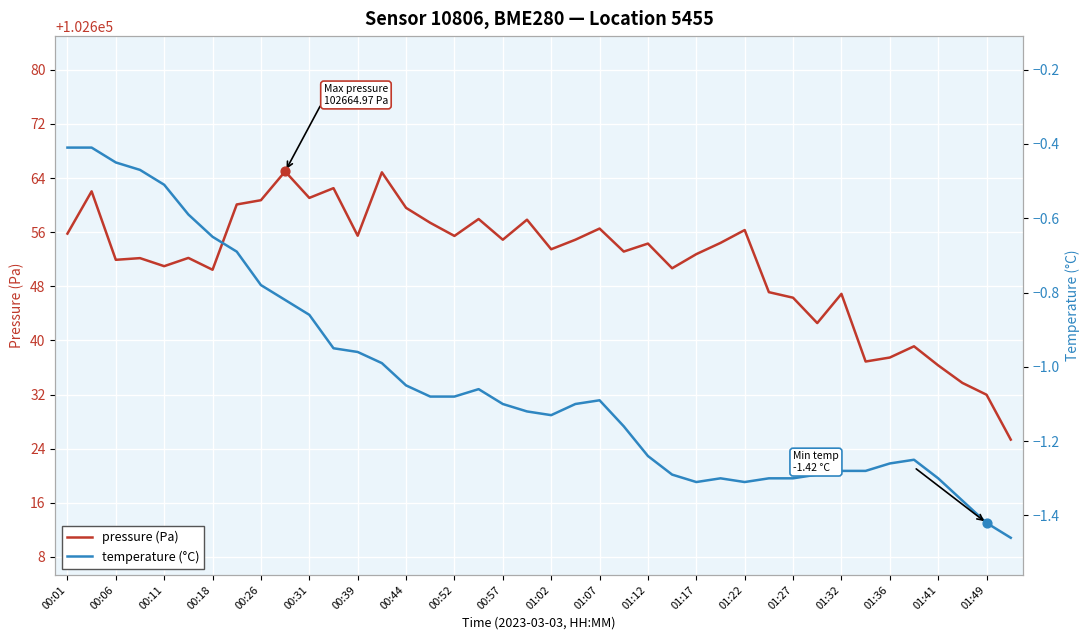

Which series has the widest spread of Y values?

pressure (Pa)